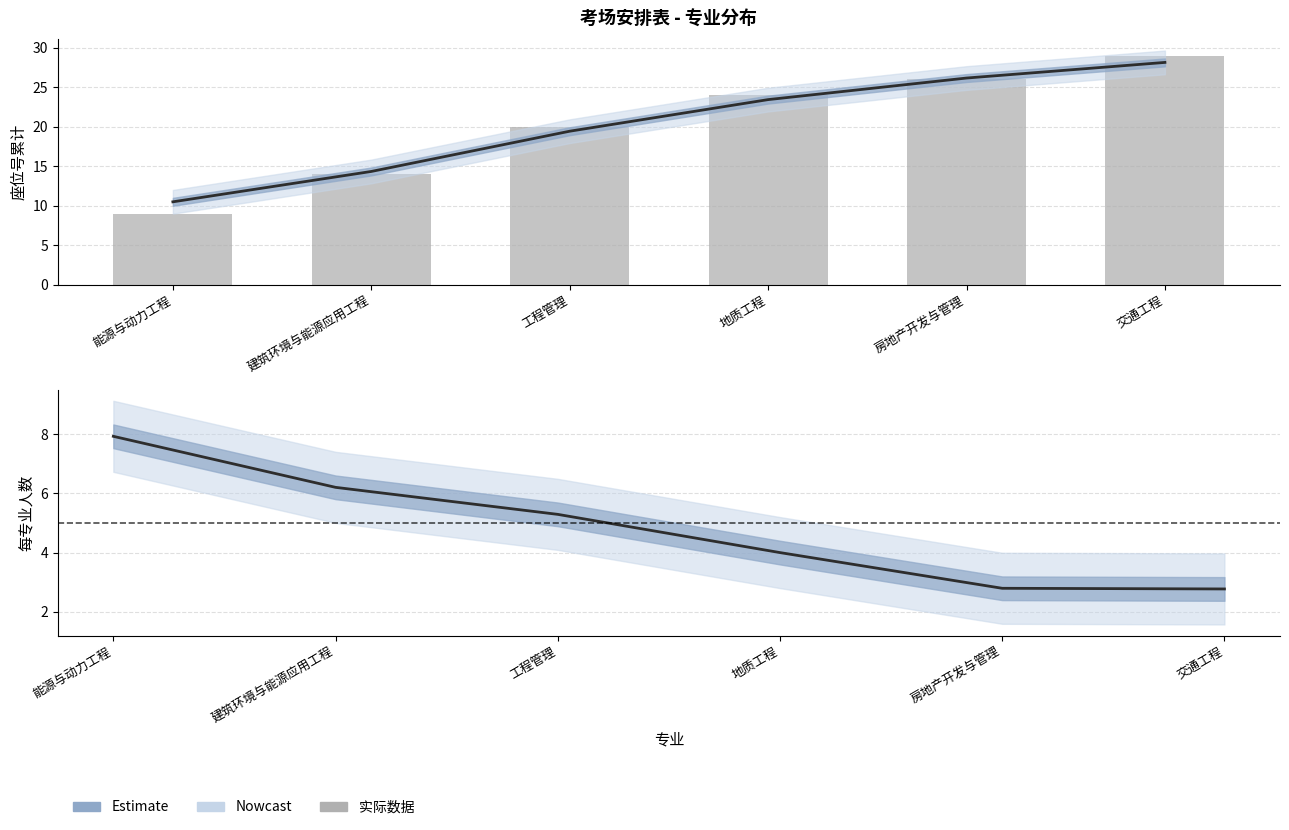

What is the sum of the 累计座位号 values at 房地产开发与管理 and 交通工程?

55.0